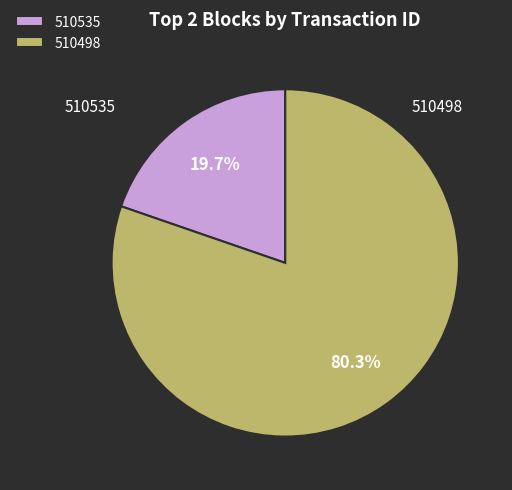

Which category accounts for the majority?

510498